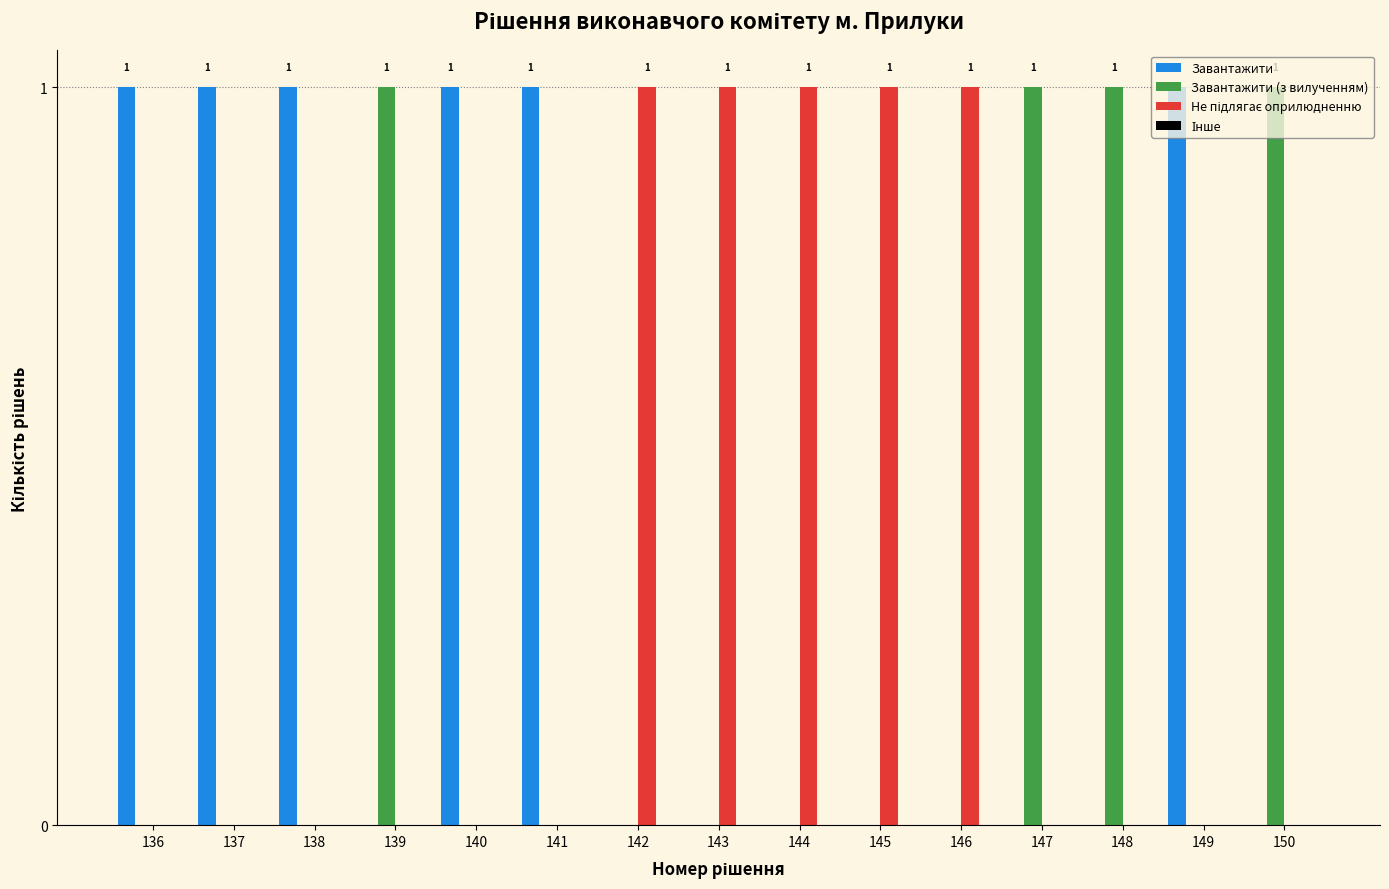

How many groups of bars are there?

15